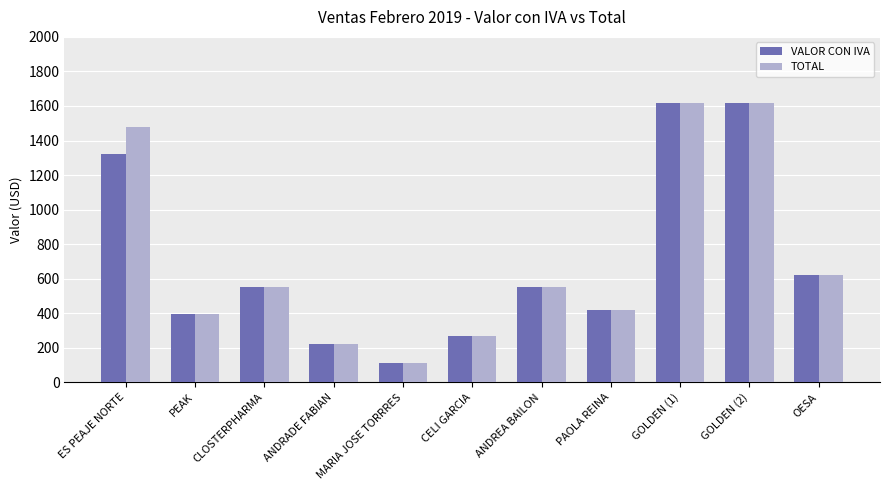

How many groups of bars are there?

11